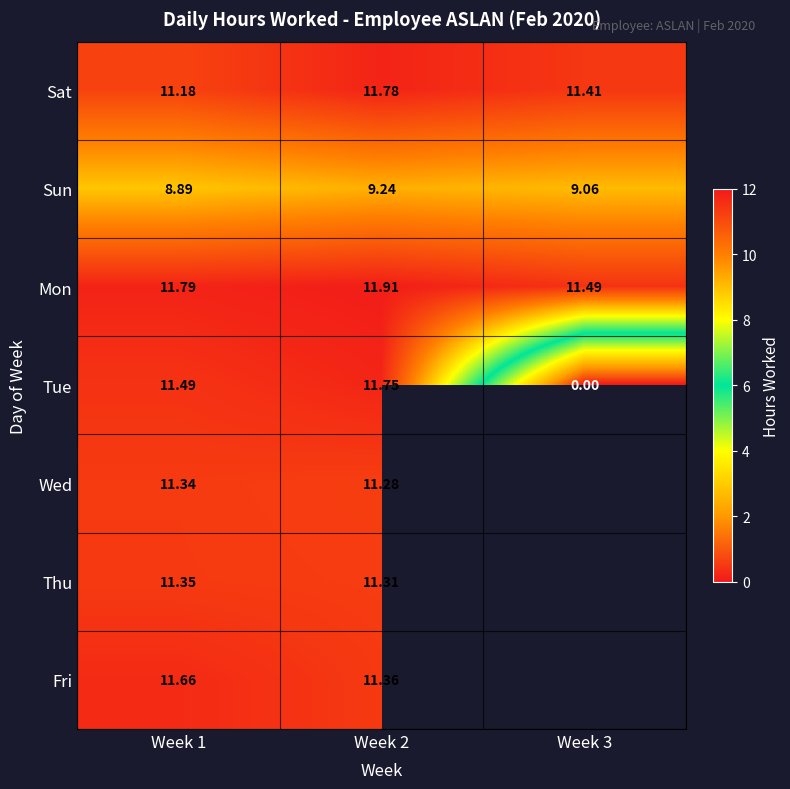

Rank the series at Week 2 from lowest to highest value.

Sun, Wed, Thu, Fri, Tue, Sat, Mon